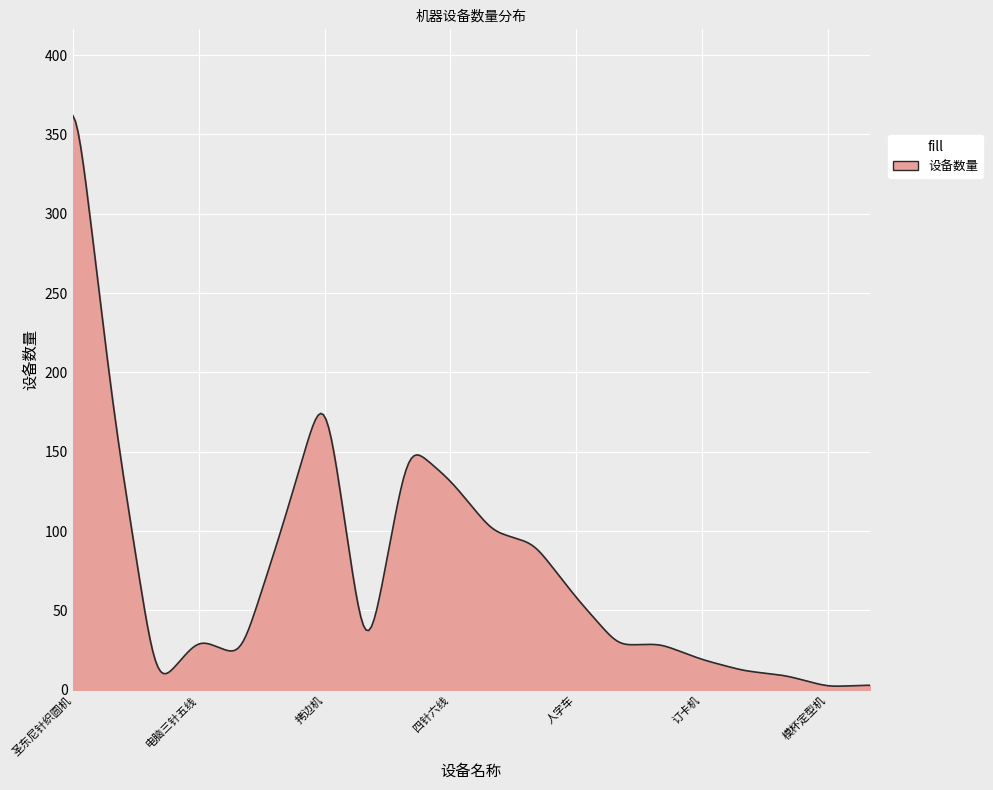

What is the greatest value displayed?

361.9